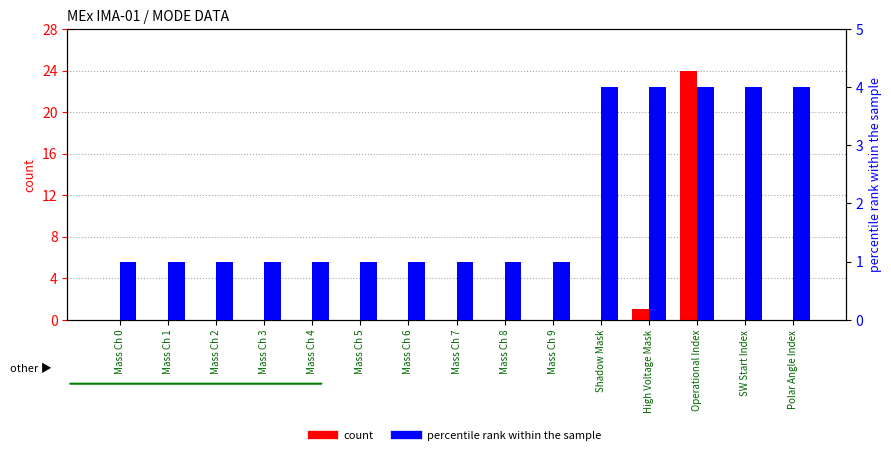

What is the average value of the count series?

2